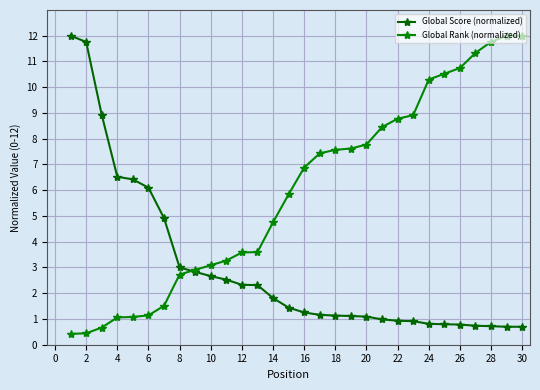

Is this an area chart (filled region under the line)?

No